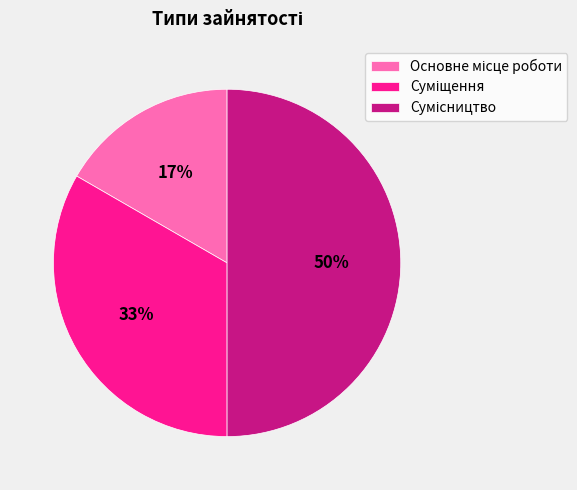

To the nearest percent, what is the average slice percentage?

33%